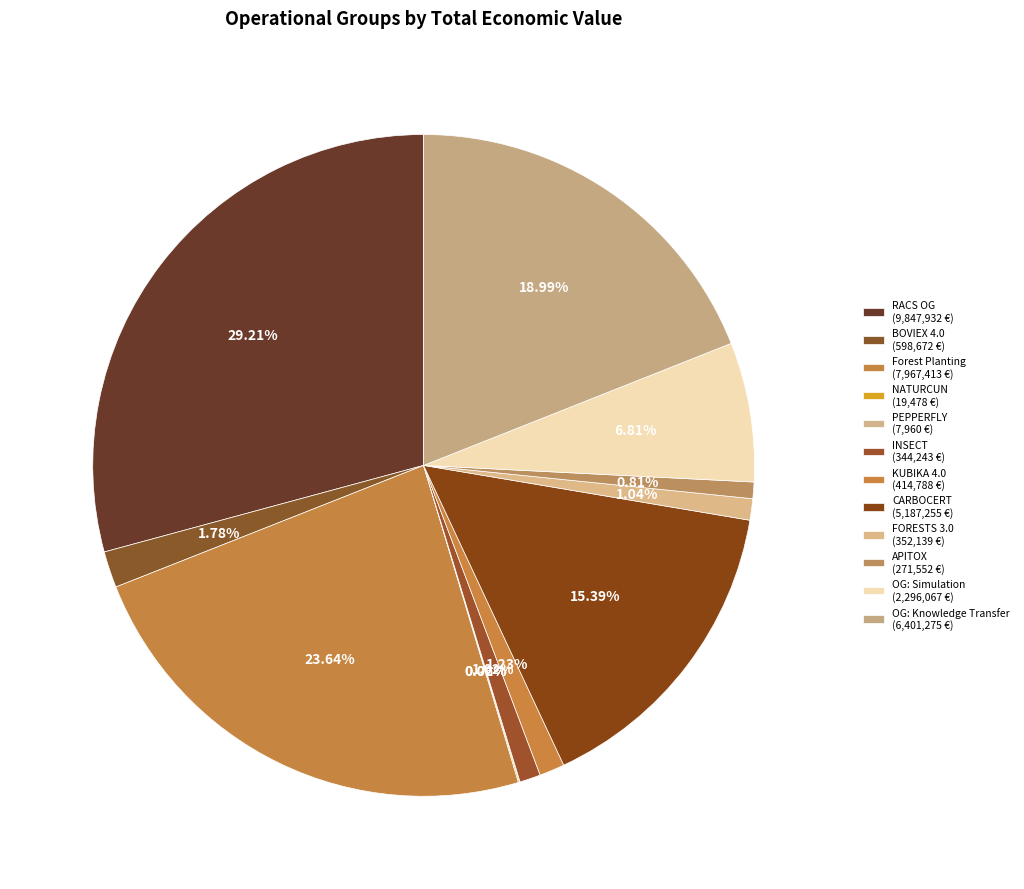

How many segments does this pie chart have?

12